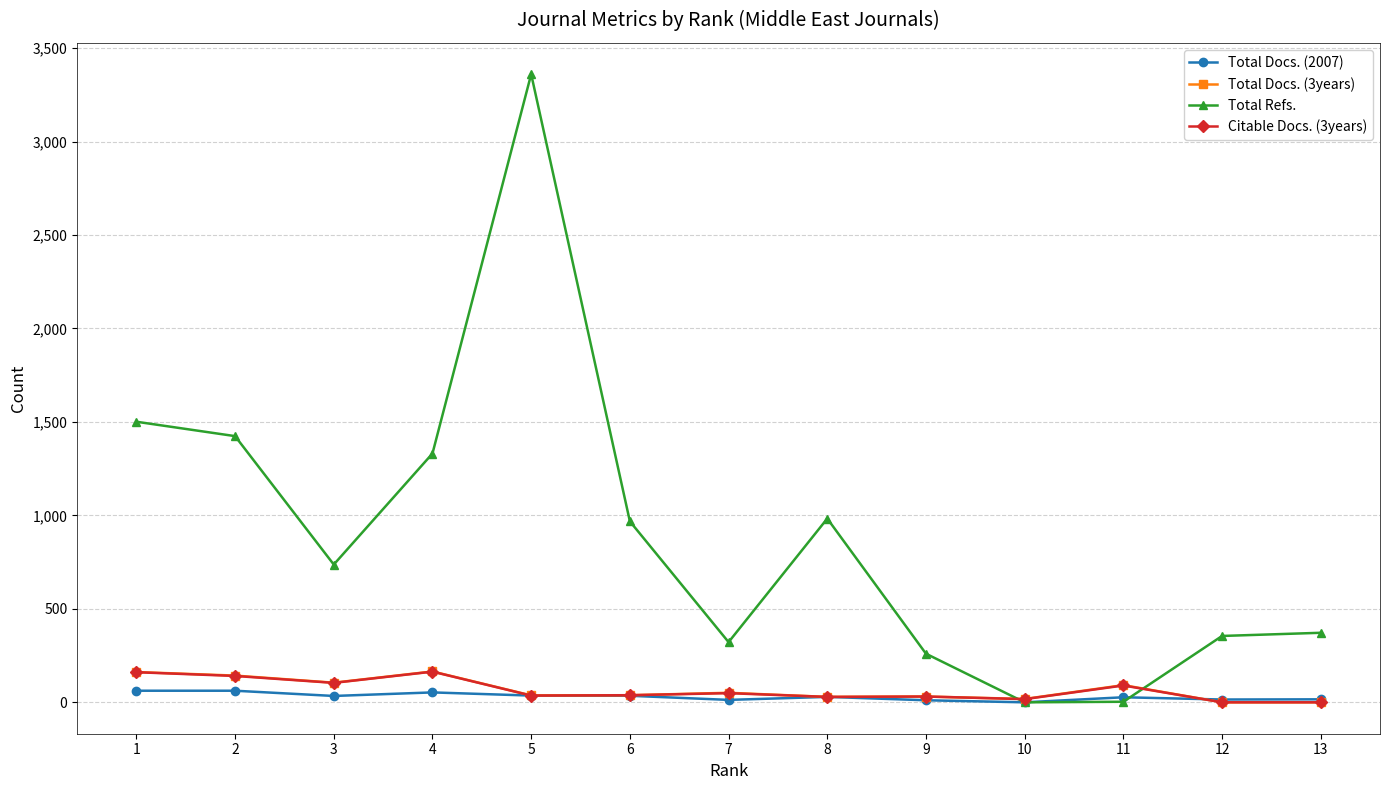

At which category is the sum across all series the highest?

5